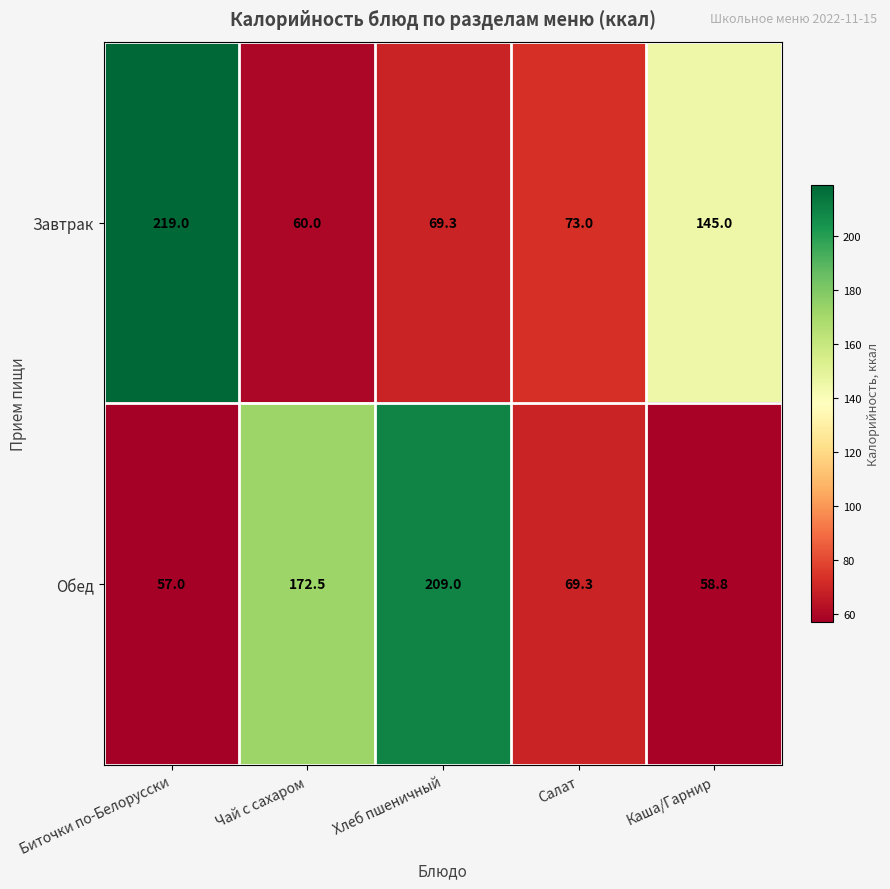

What is the maximum value for Обед?

209.0